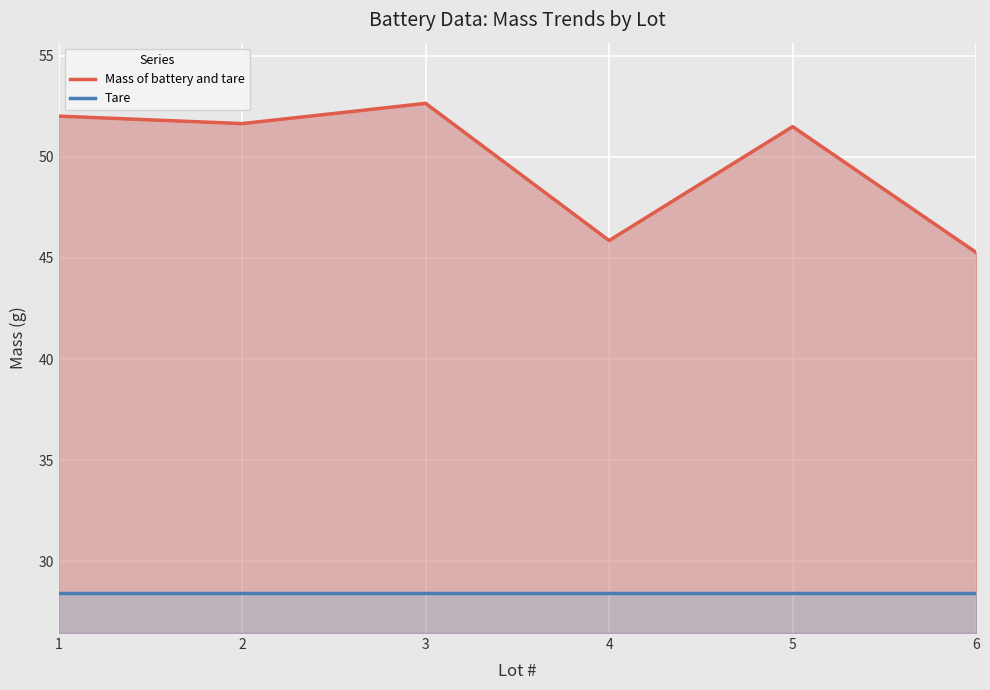

Which series has the largest range (max minus min)?

Mass of battery and tare